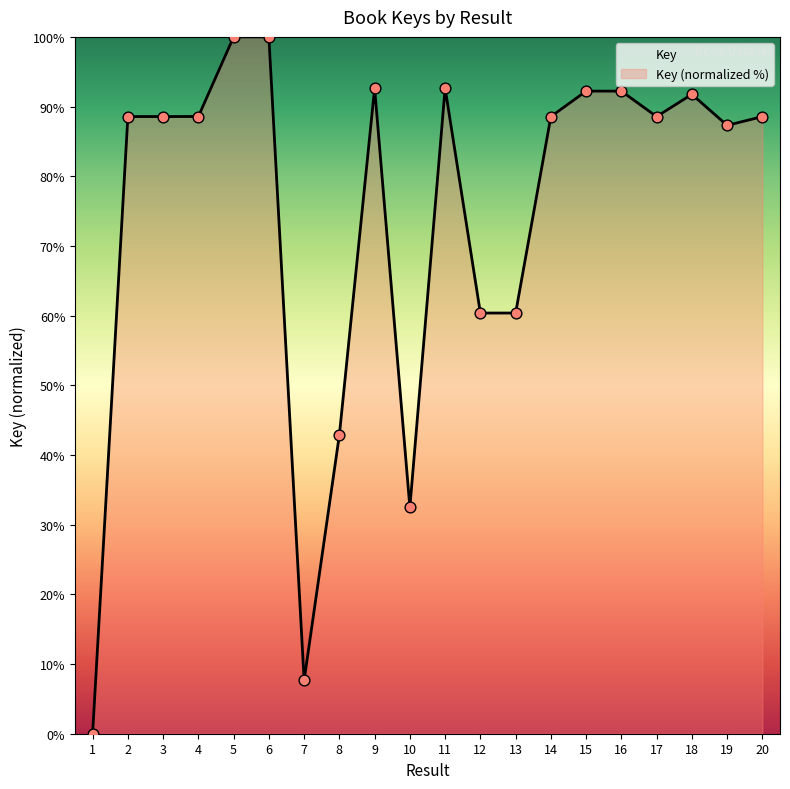

Which has a higher value, 18 or 1?

18